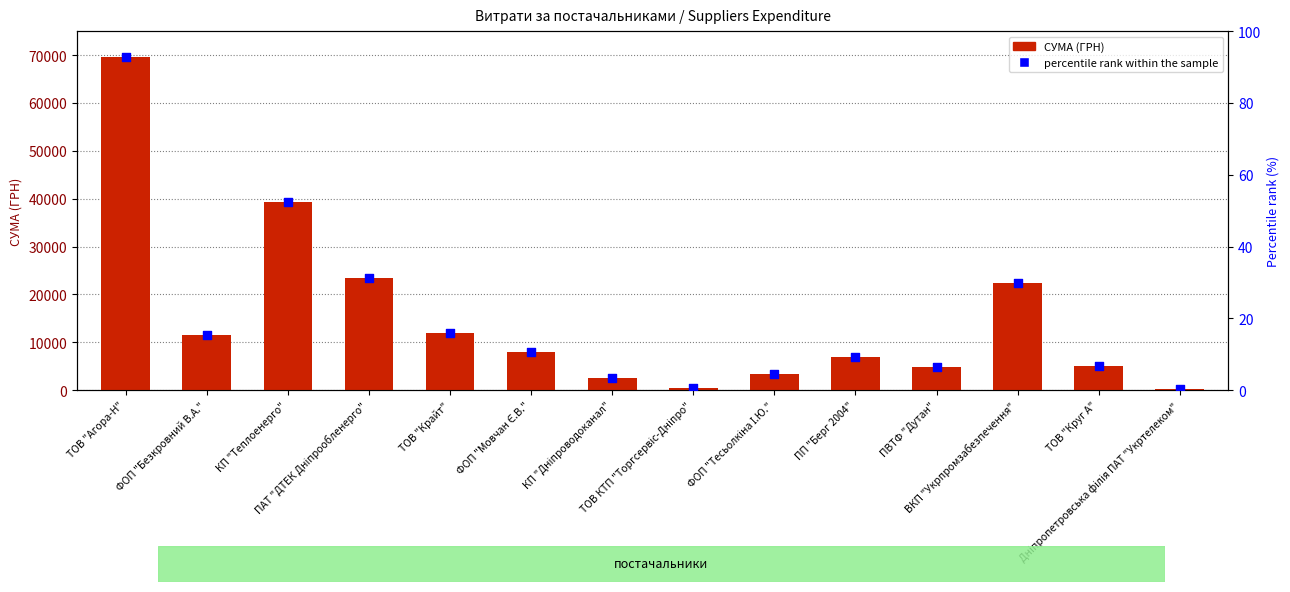

What are all the series names shown in the legend?

СУМА (ГРН), percentile rank within the sample